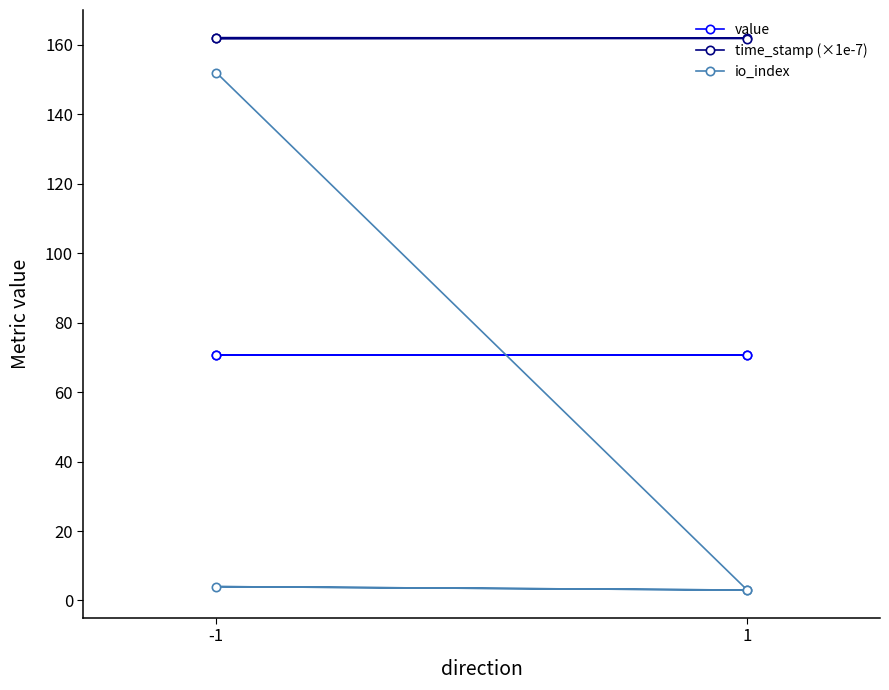

What is the average value of the value series?

70.7